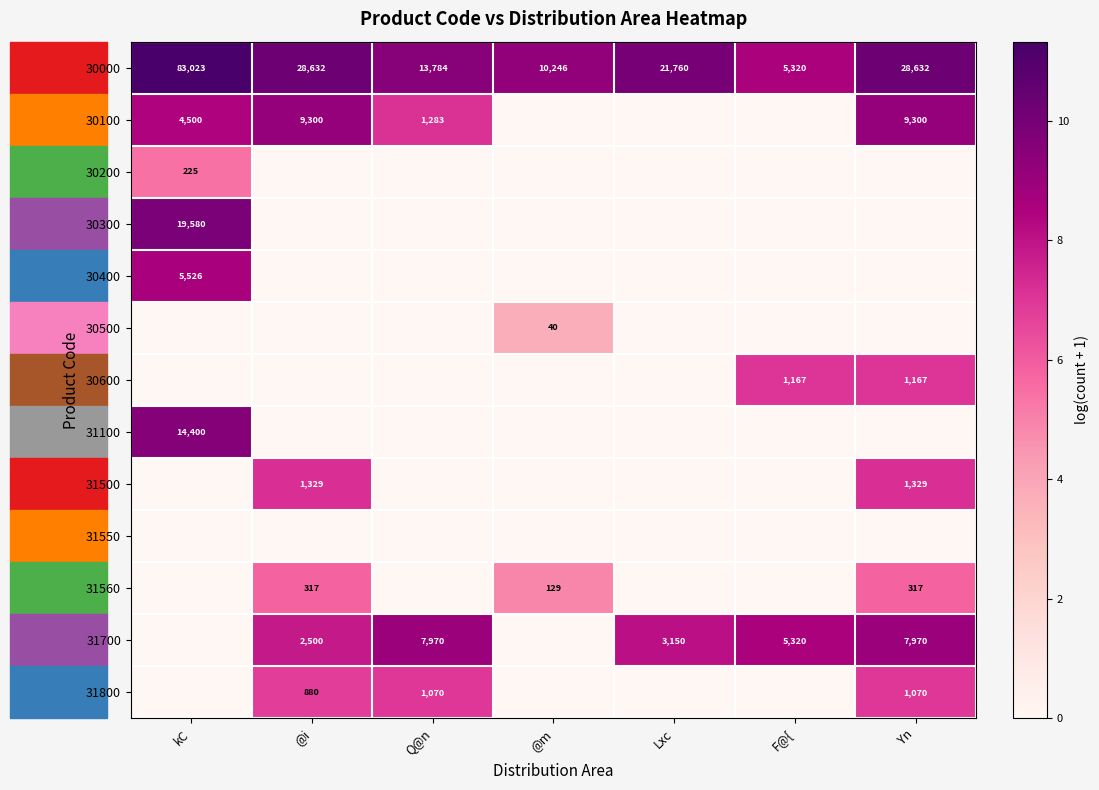

The 30000 series shows 7167 at F@{. True or false?

False